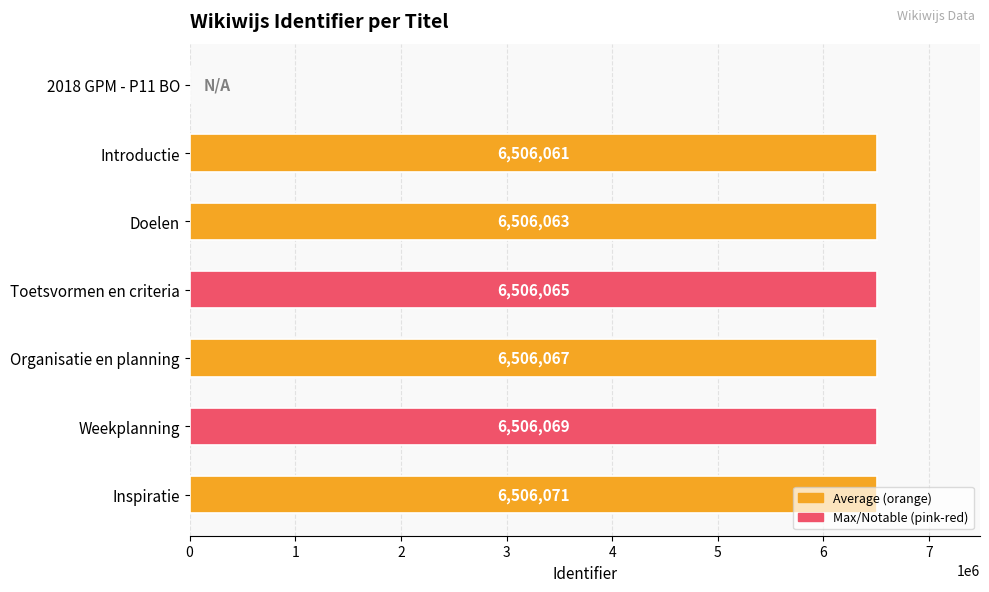

What is the maximum value shown in the chart?

6506071